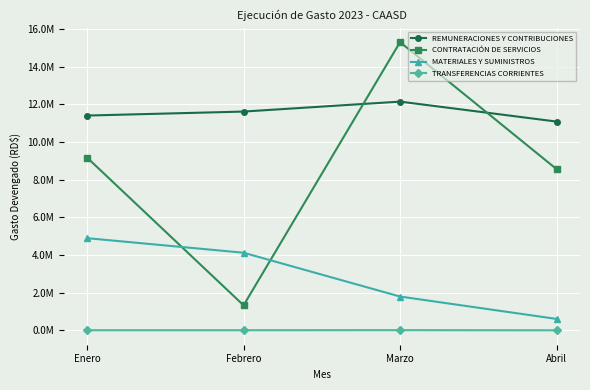

True or false: TRANSFERENCIAS CORRIENTES and MATERIALES Y SUMINISTROS intersect in this chart.

False